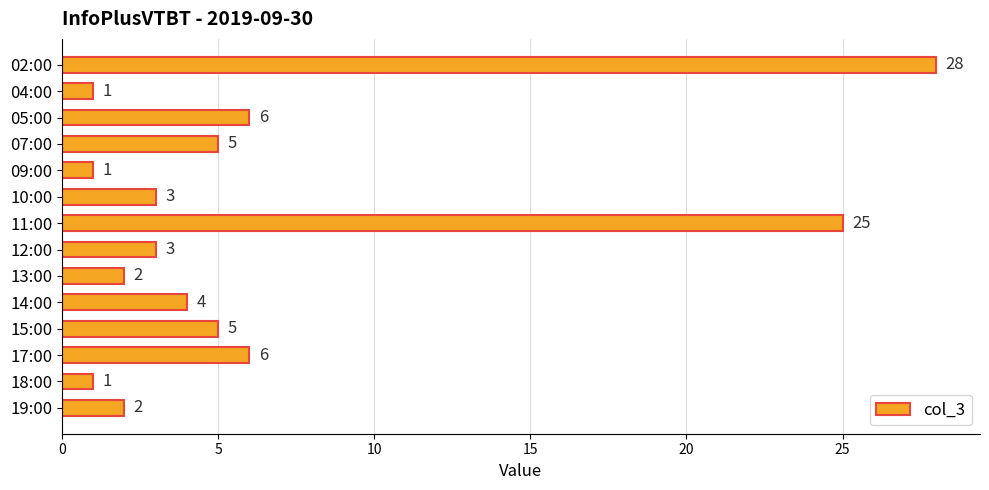

What is the greatest value displayed?

28